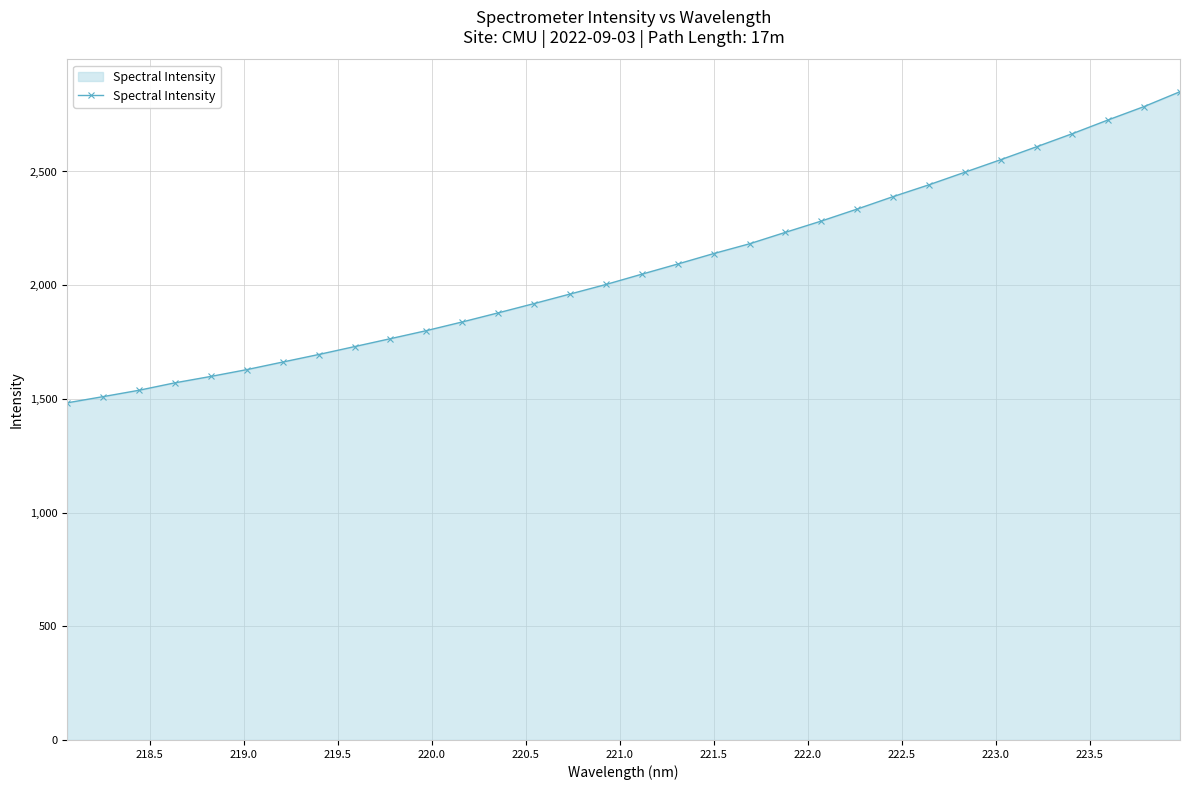

How many lines are shown in the chart?

1